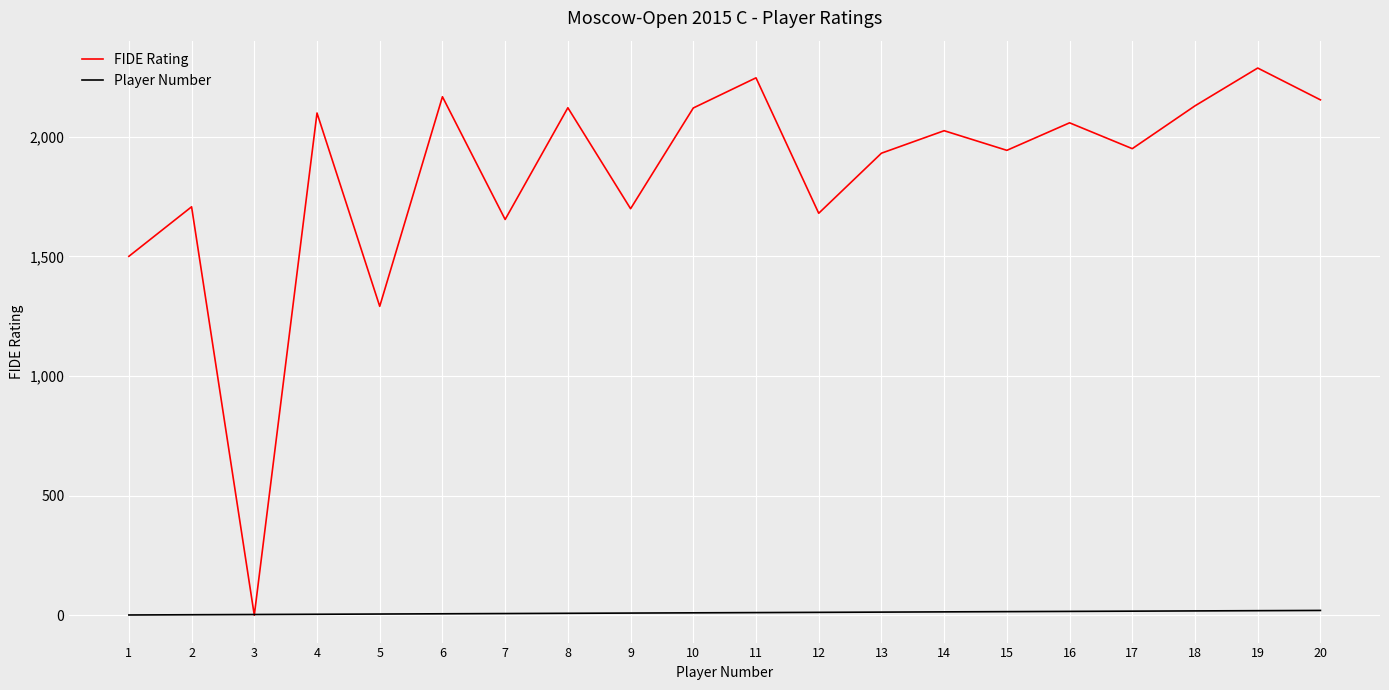

Which category has the highest value in the FIDE Rating series?

19